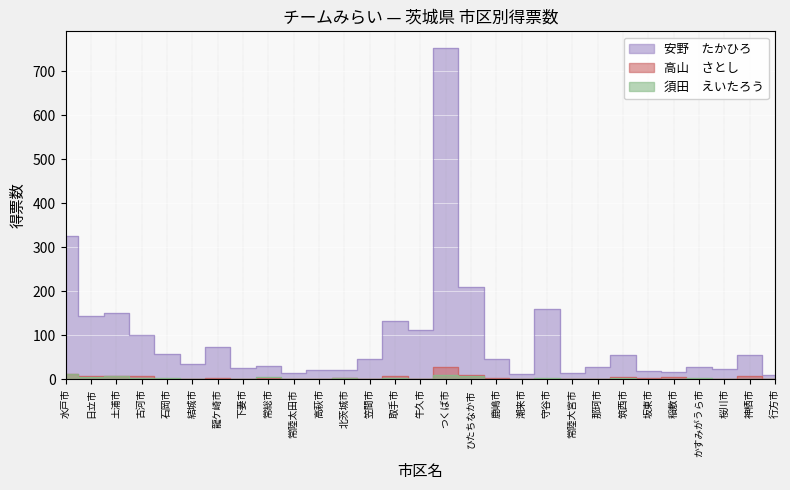

What is the maximum value shown in the chart?

753.0